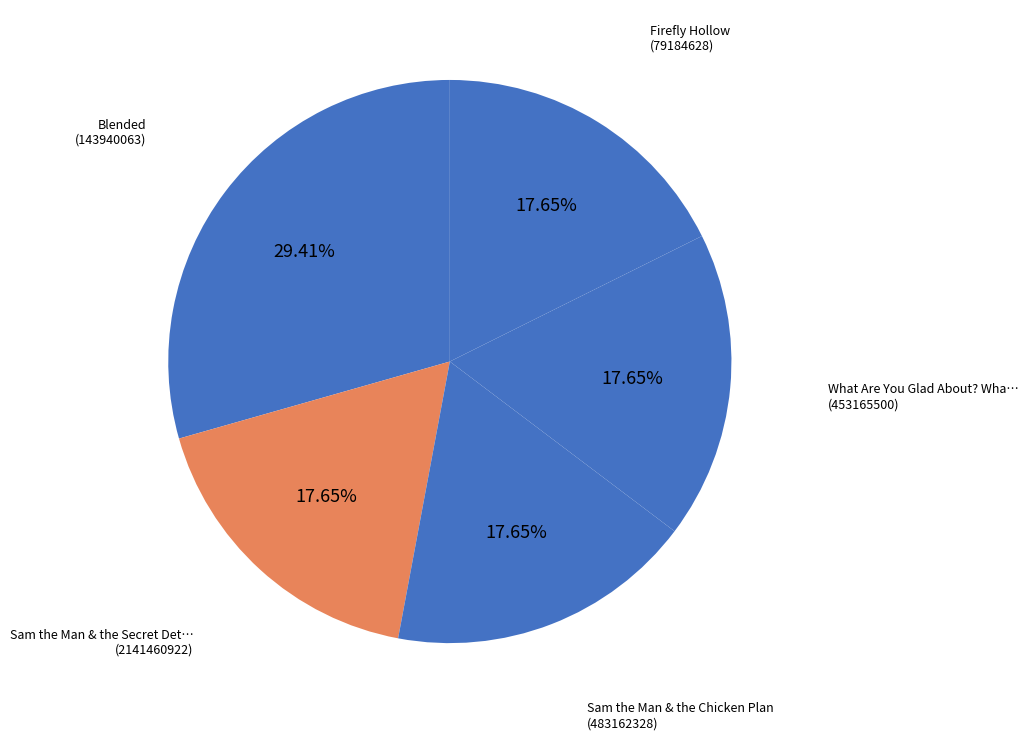

How many slices are in this pie chart?

5